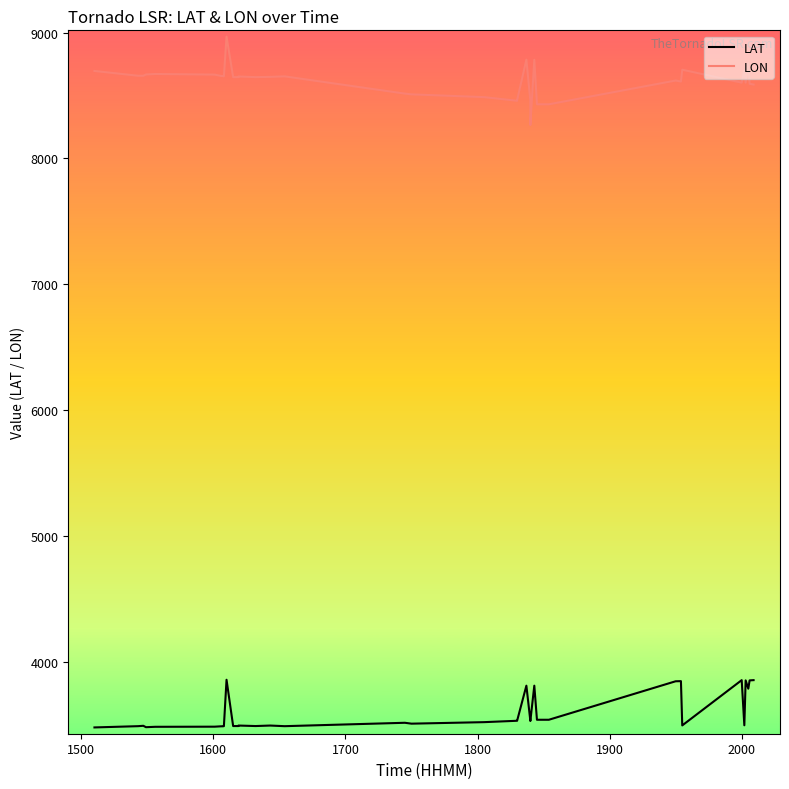

How many interior local peaks does the LON series have?

10